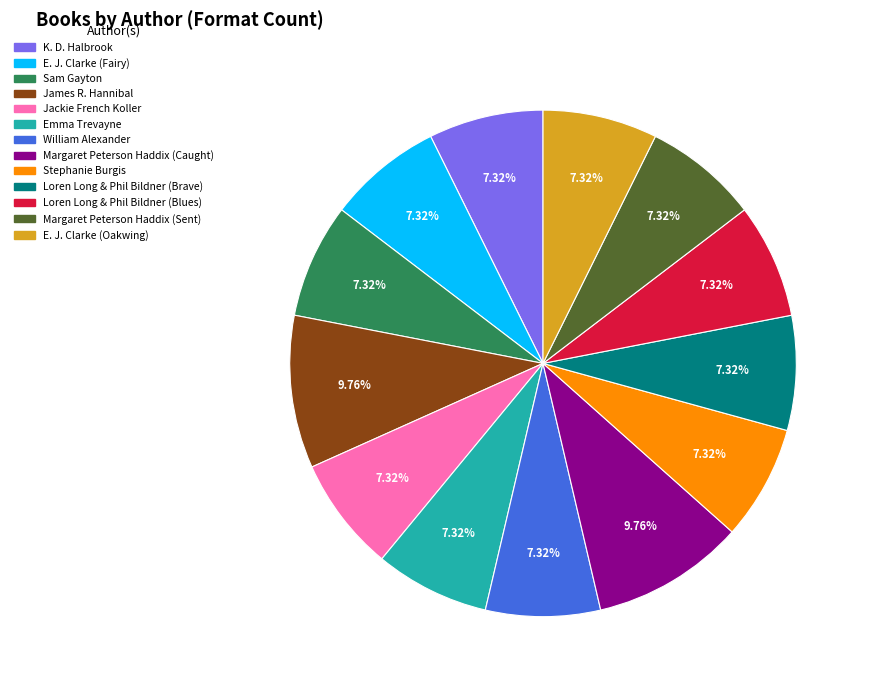

Is the sum of Margaret Peterson Haddix (Caught) and K. D. Halbrook greater than half?

No